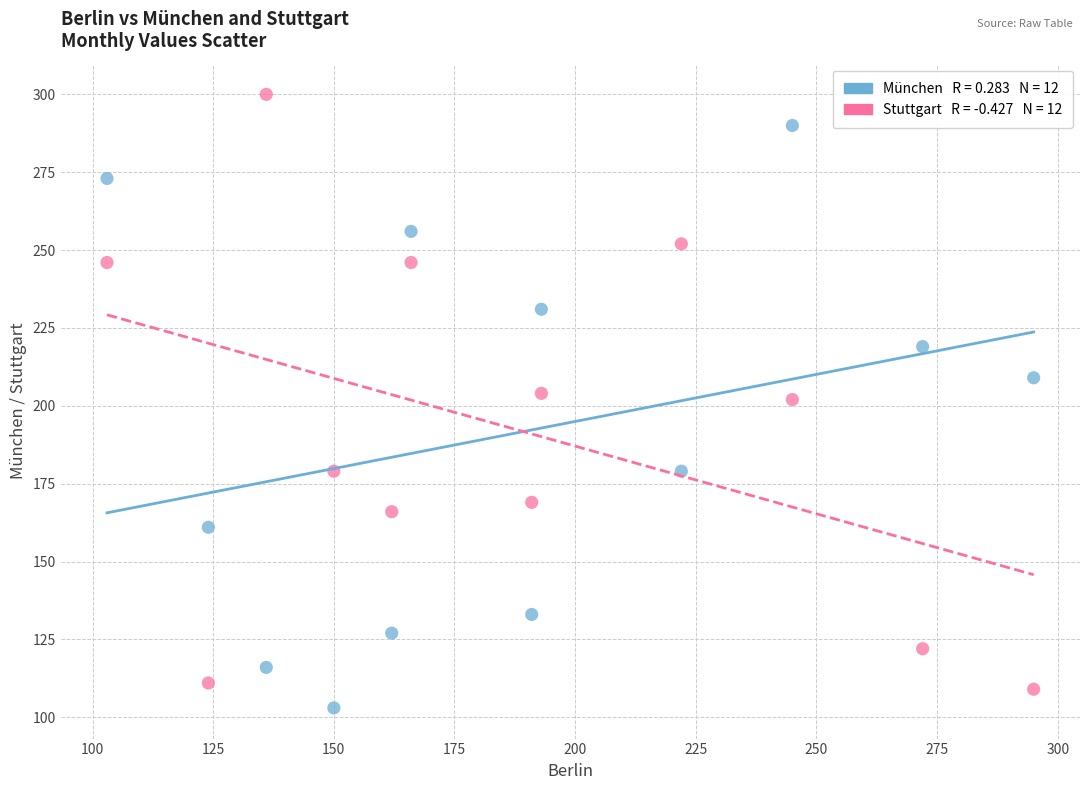

Across all data points, what is the range of X values (max minus min)?

192